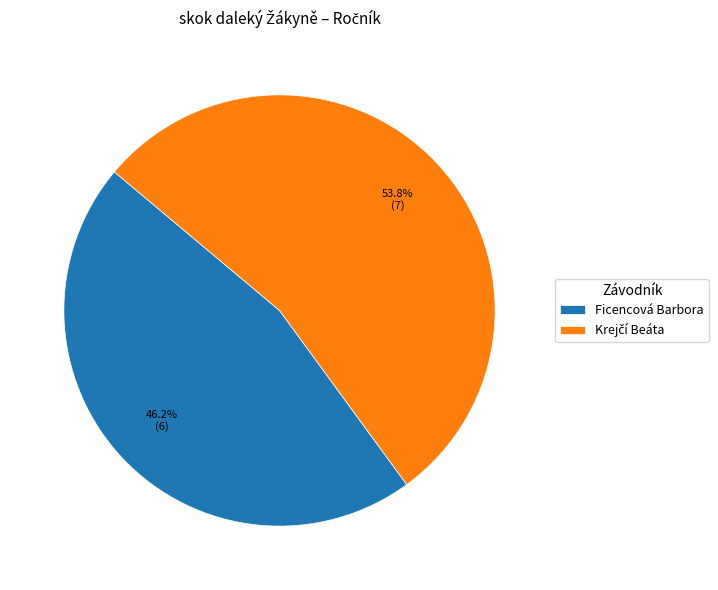

How many slices are in this pie chart?

2